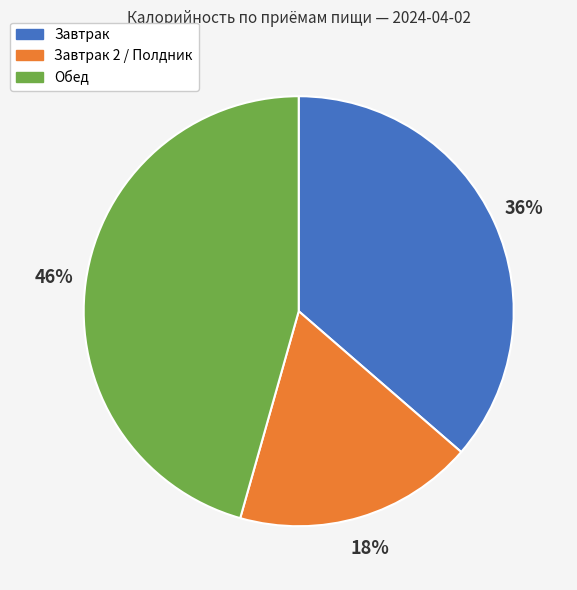

To the nearest percent, what portion does Завтрак 2 / Полдник represent?

18%